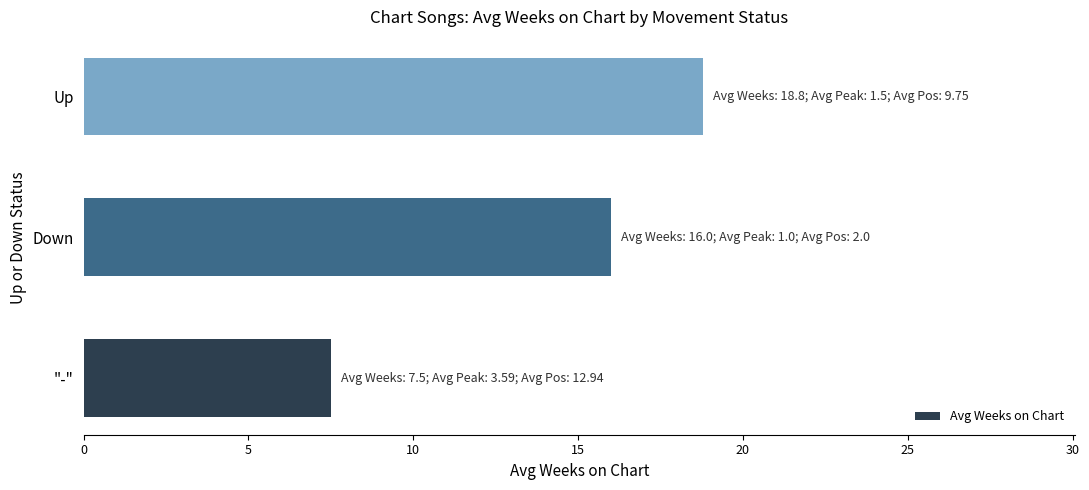

Does the chart contain any negative values?

No